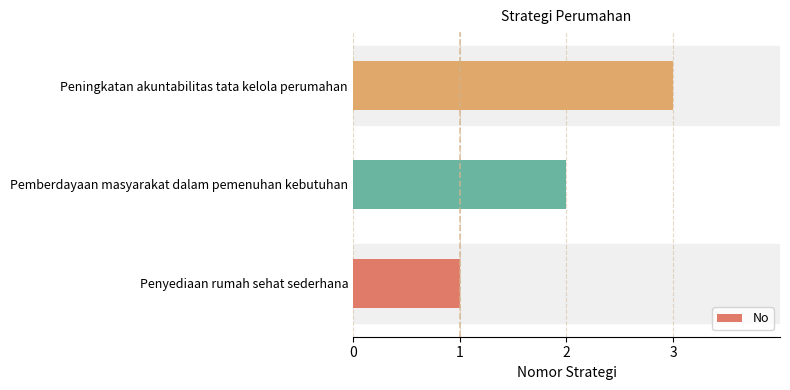

The value at Penyediaan rumah sehat sederhana is 1. True or false?

True